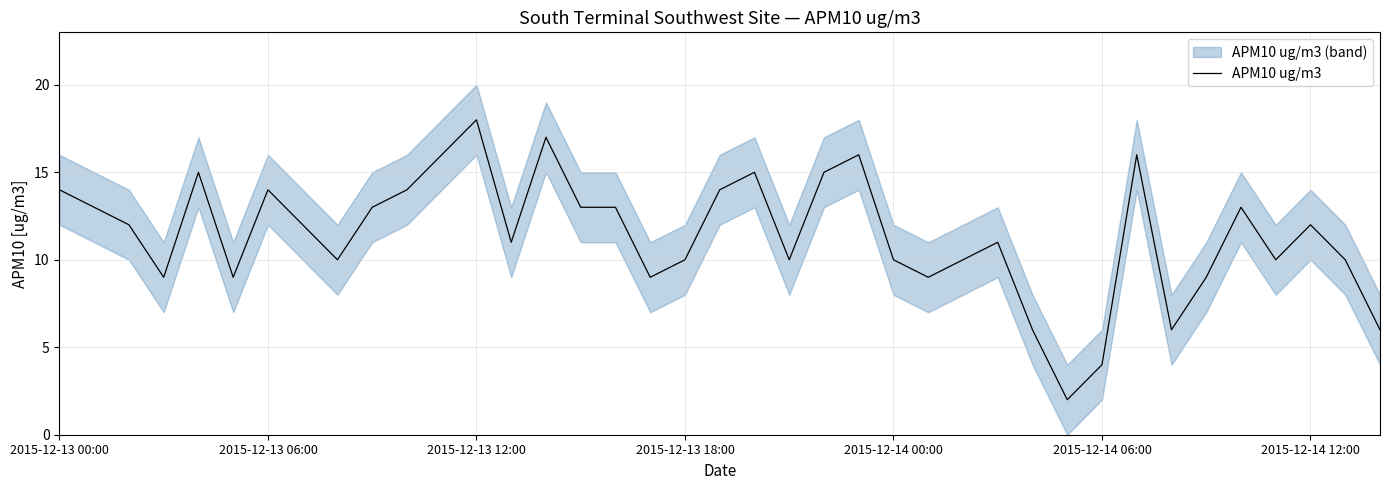

Does the chart display data point markers on the line(s)?

No